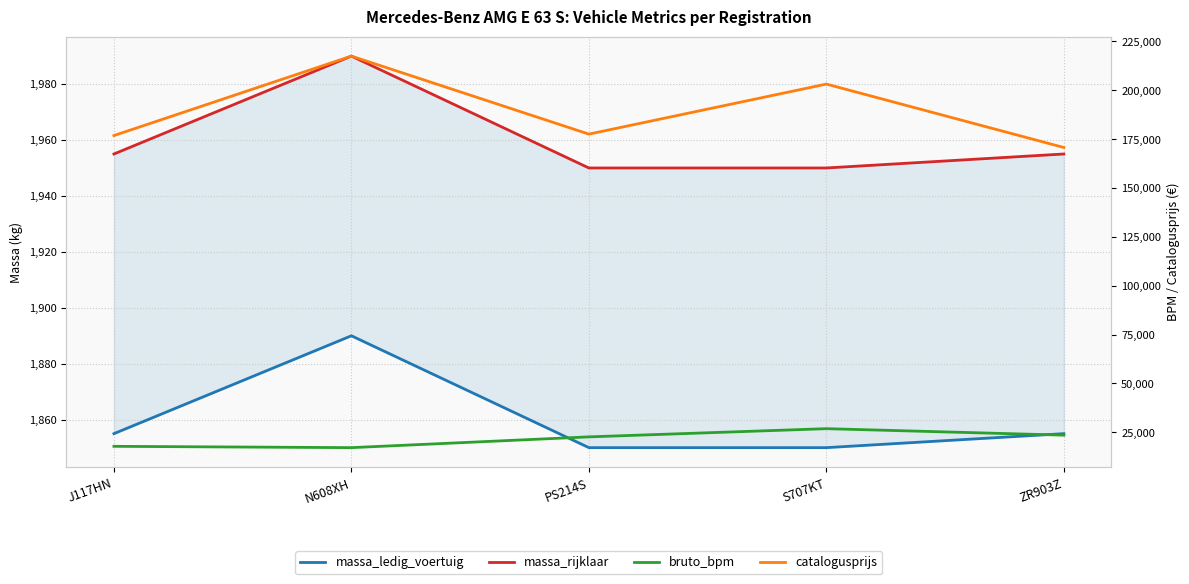

How many lines are shown in the chart?

4